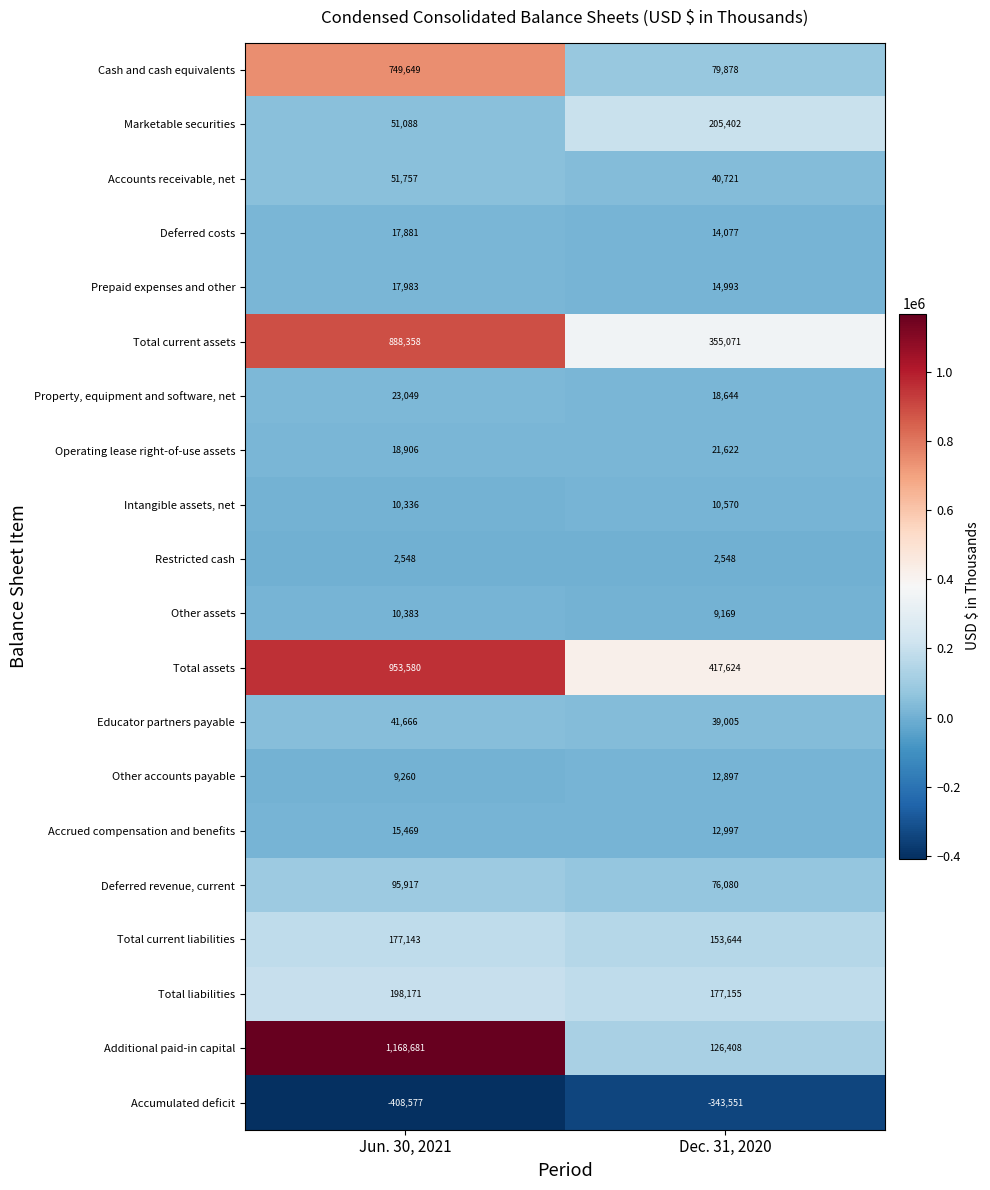

Which series has the largest range (max minus min)?

Additional paid-in capital